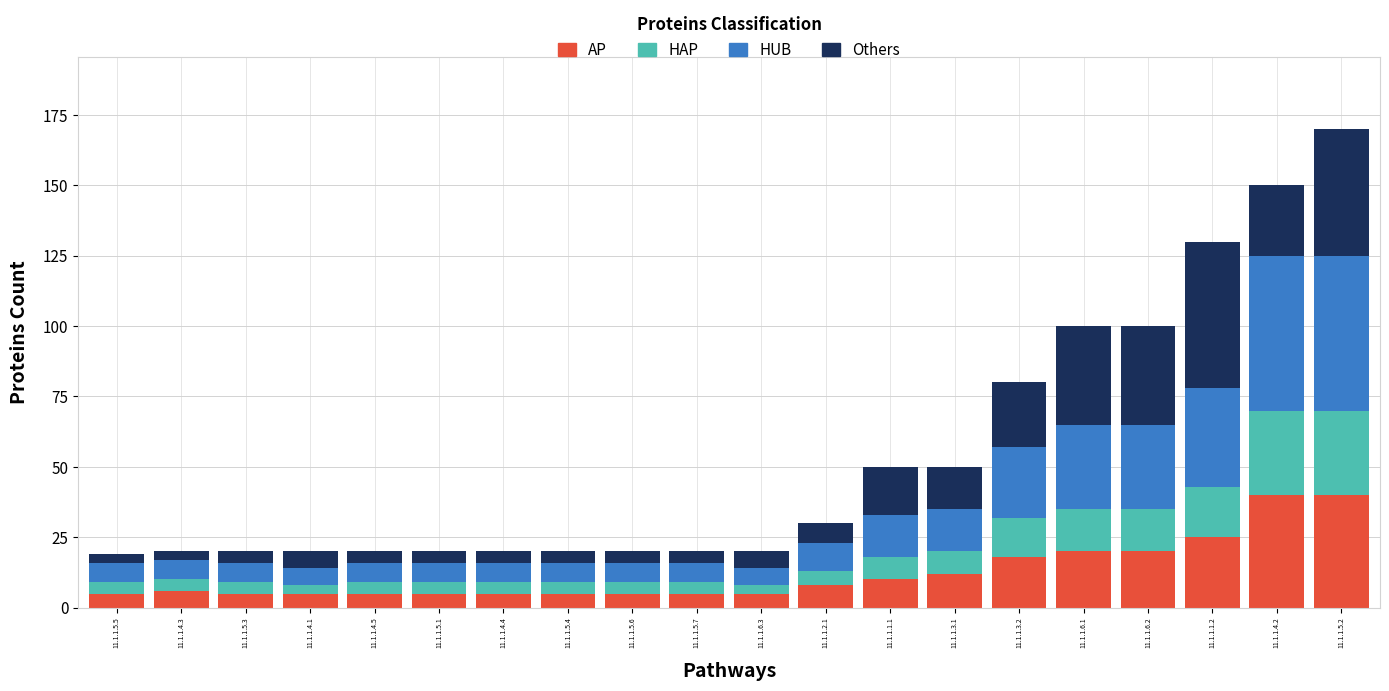

At which category is the sum across all series the highest?

11.1.1.5.2